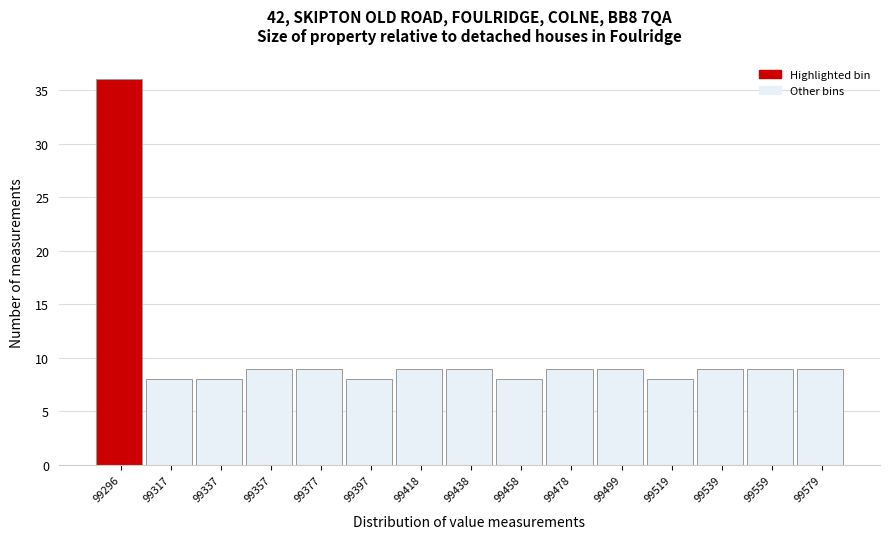

Reading left to right, list all the values displayed in this chart.

36	8	8	9	9	8	9	9	8	9	9	8	9	9	9